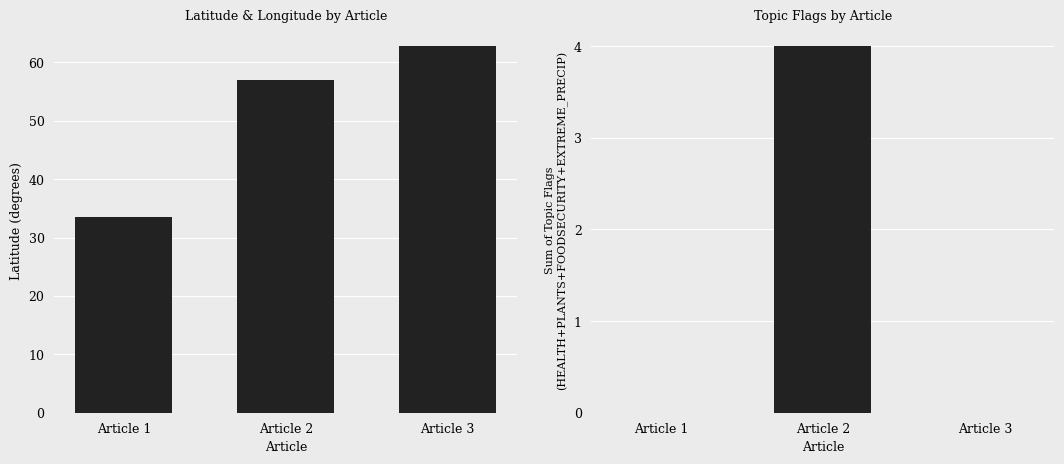

Where does the Latitude series first go above 57?

Article 2